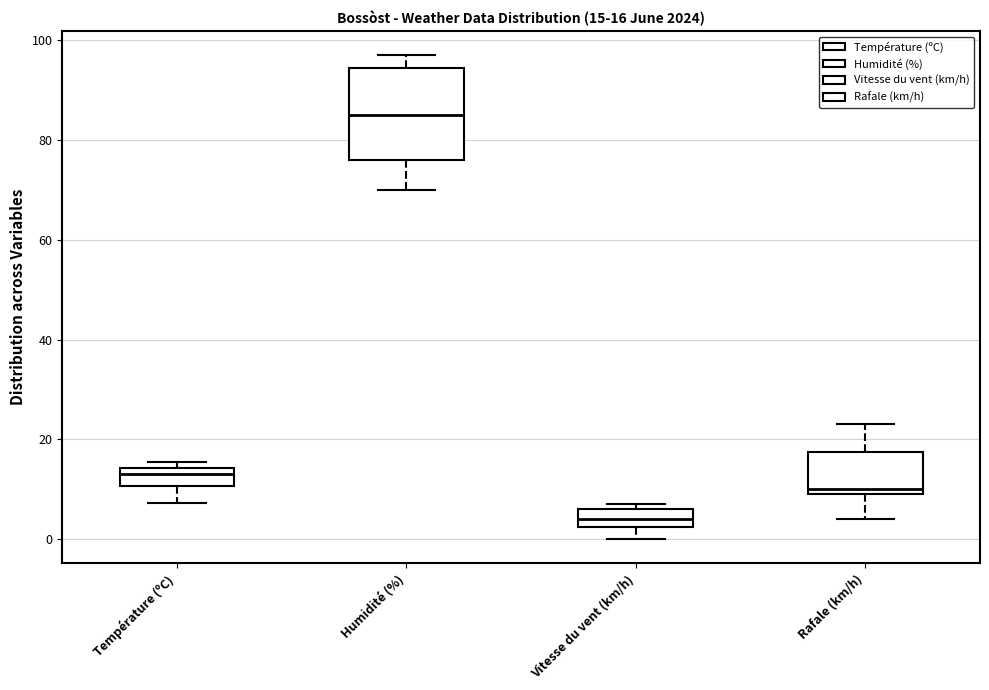

Comparing the boxes themselves (not the whiskers), which one is the tallest?

Humidité (%)